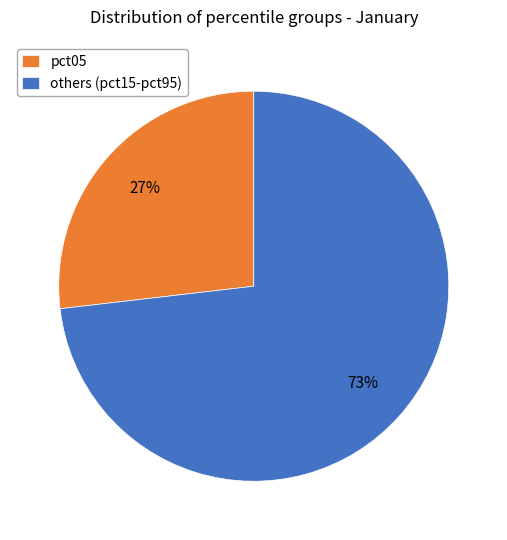

Count the number of slices in the pie.

2